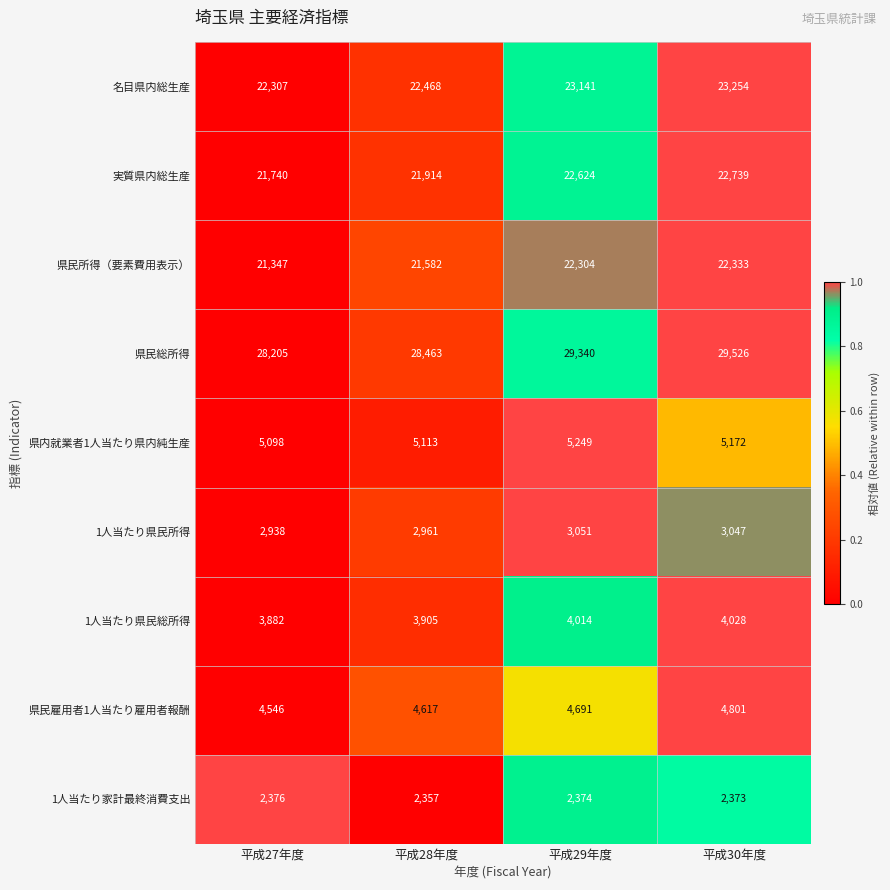

What is the spread (max minus min) of values at 平成27年度?

25829